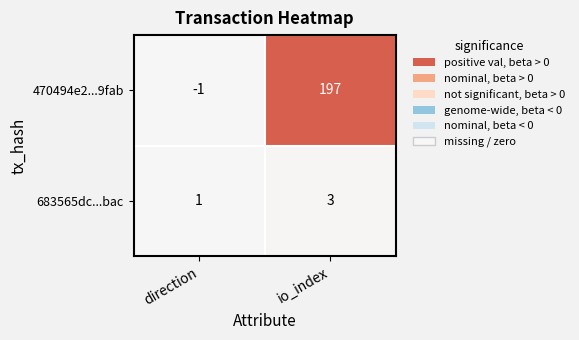

Which category has the highest value across all series?

io_index